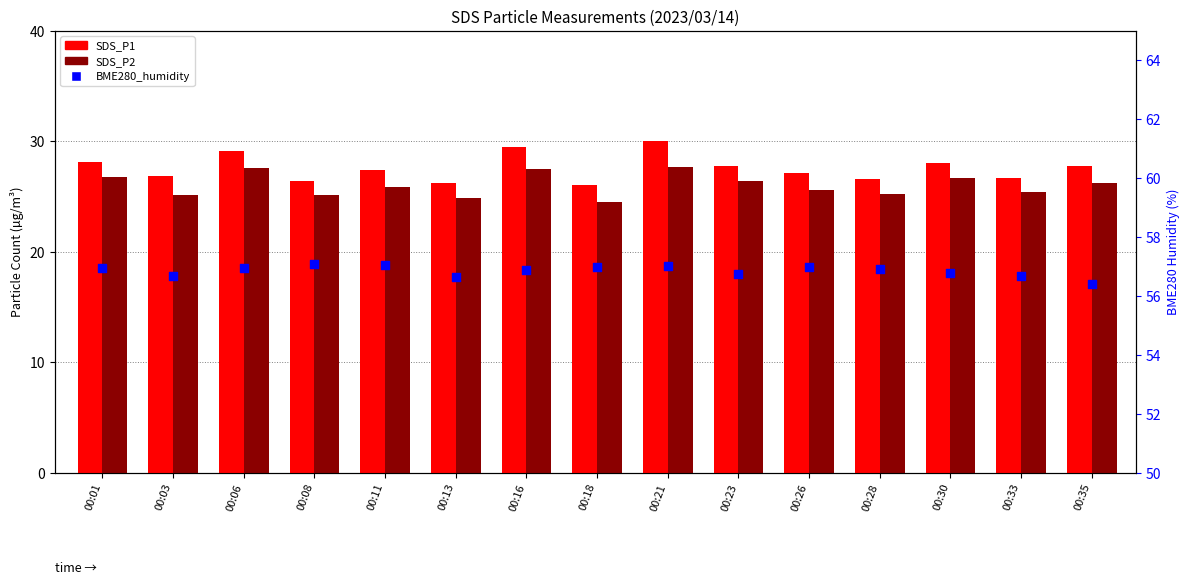

Which series contains the lowest Y value?

SDS_P2